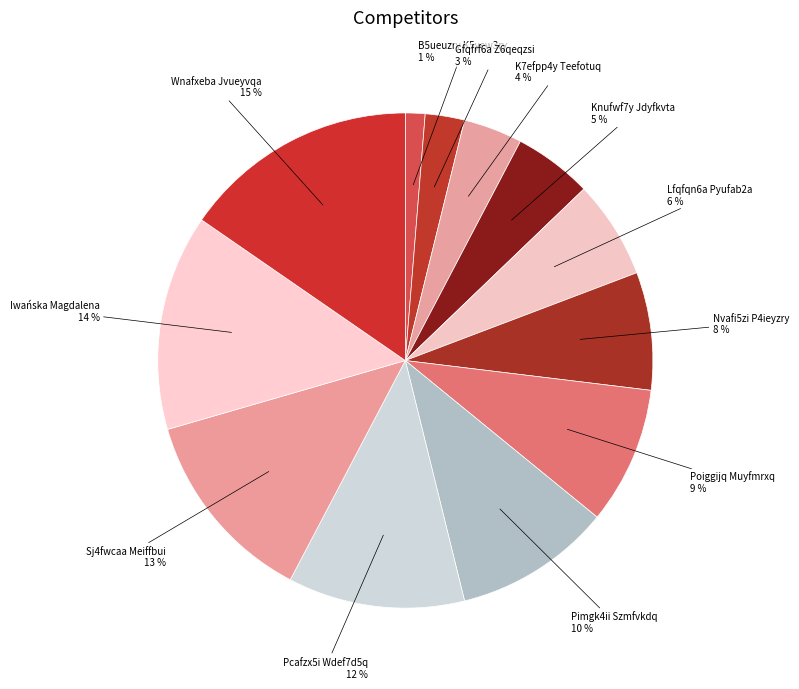

What is the largest slice in the pie chart?

Wnafxeba Jvueyvqa